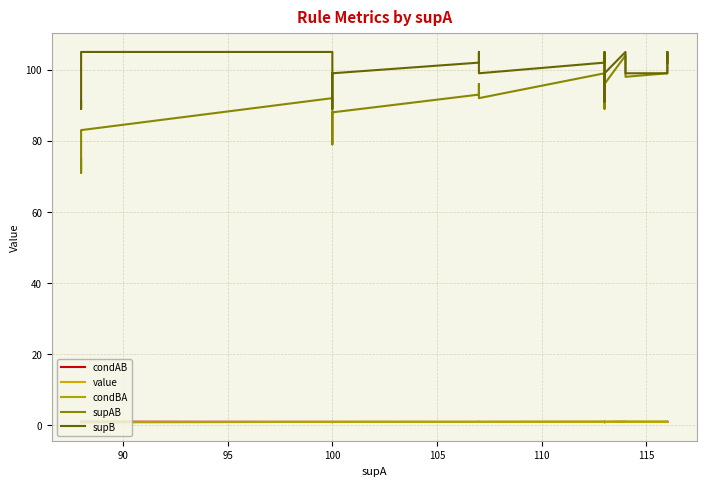

True or false: supB and condAB cross at least once.

False